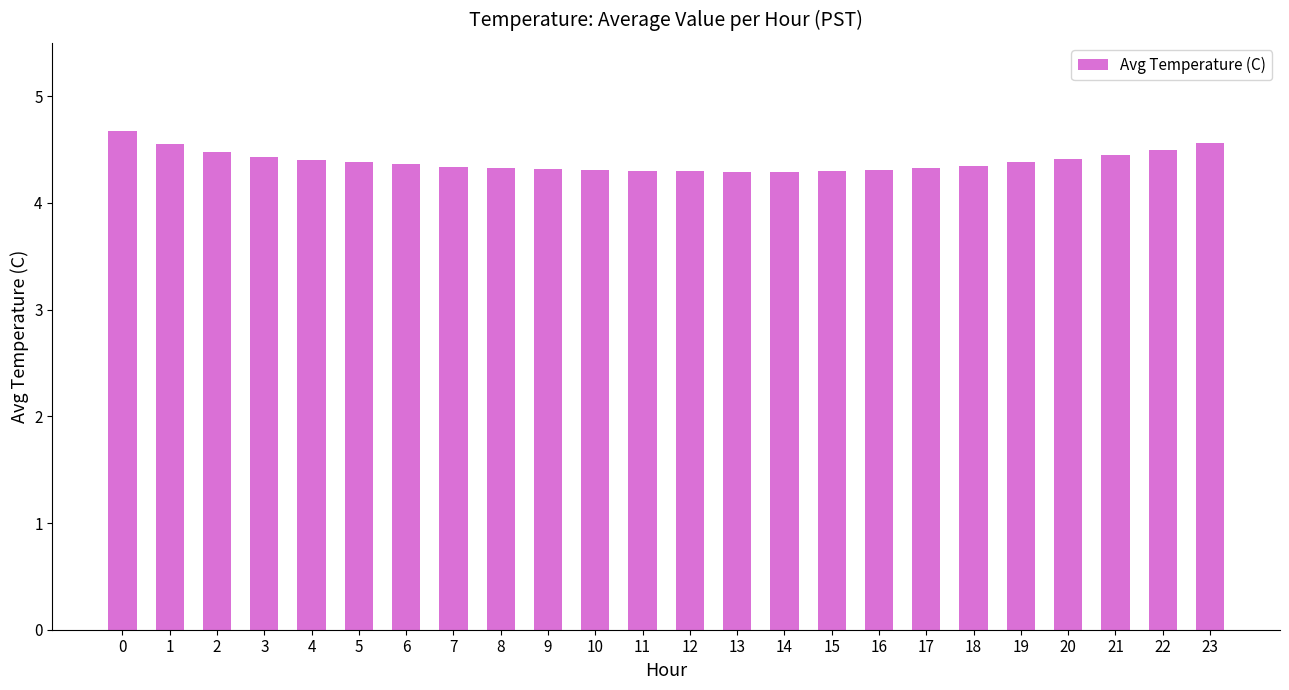

What is the change in value from 10 to 20?

+0.1